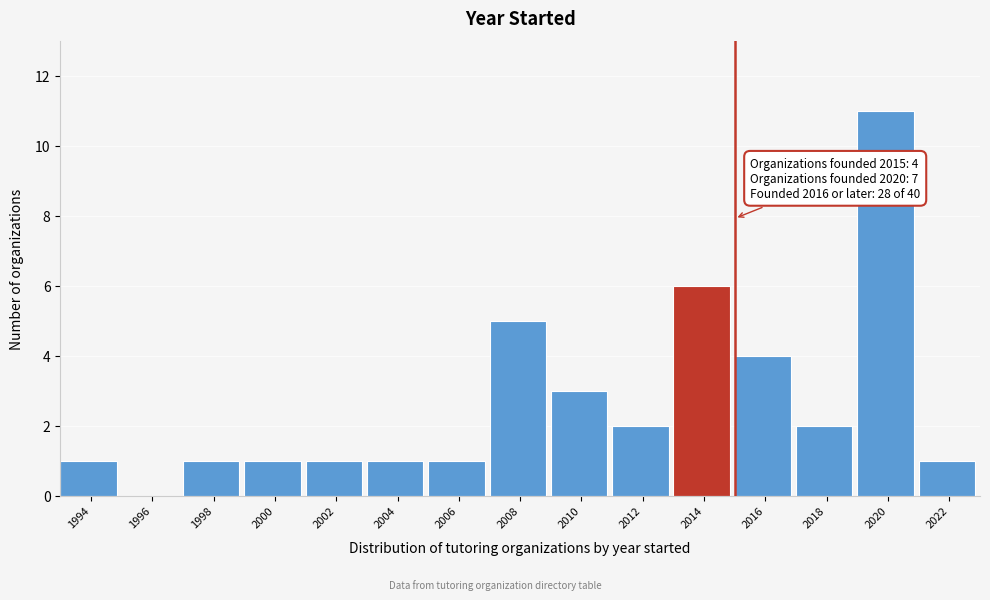

Reading left to right, list all the values displayed in this chart.

1994=1	1996=0	1998=1	2000=1	2002=1	2004=1	2006=1	2008=5	2010=3	2012=2	2014=6	2016=4	2018=2	2020=11	2022=1